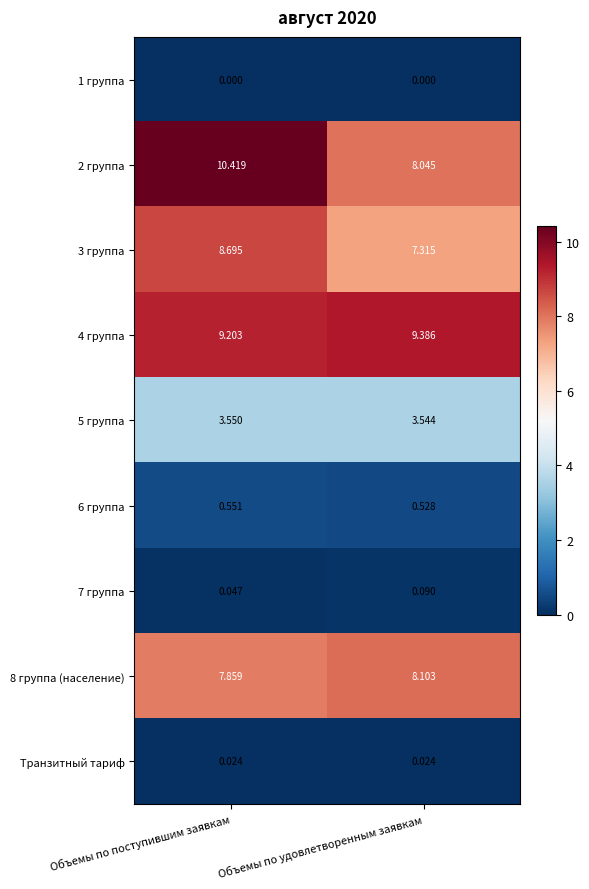

Where is 7 группа nearest to the value 0?

Объемы по поступившим заявкам